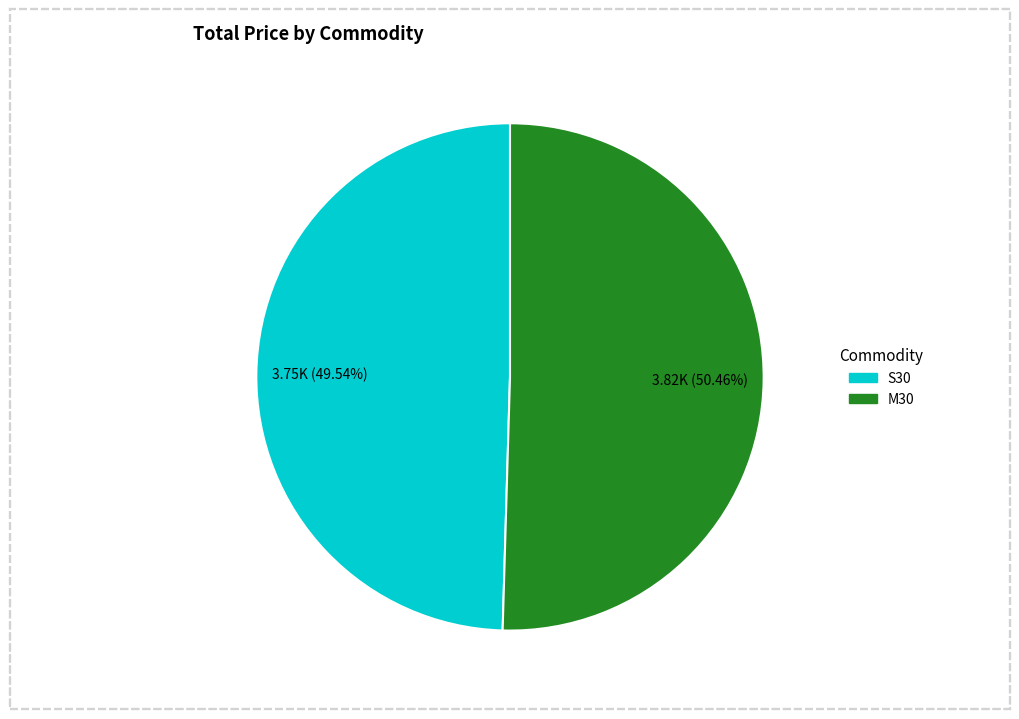

To the nearest percent, what is the combined percentage of M30 and S30?

100%